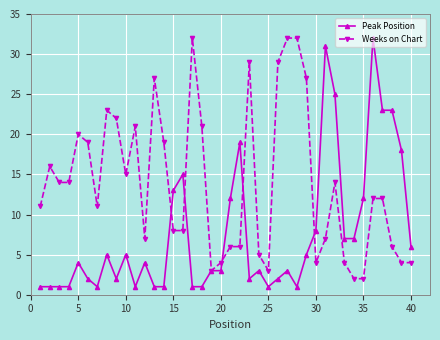

Is this an area chart (filled region under the line)?

No